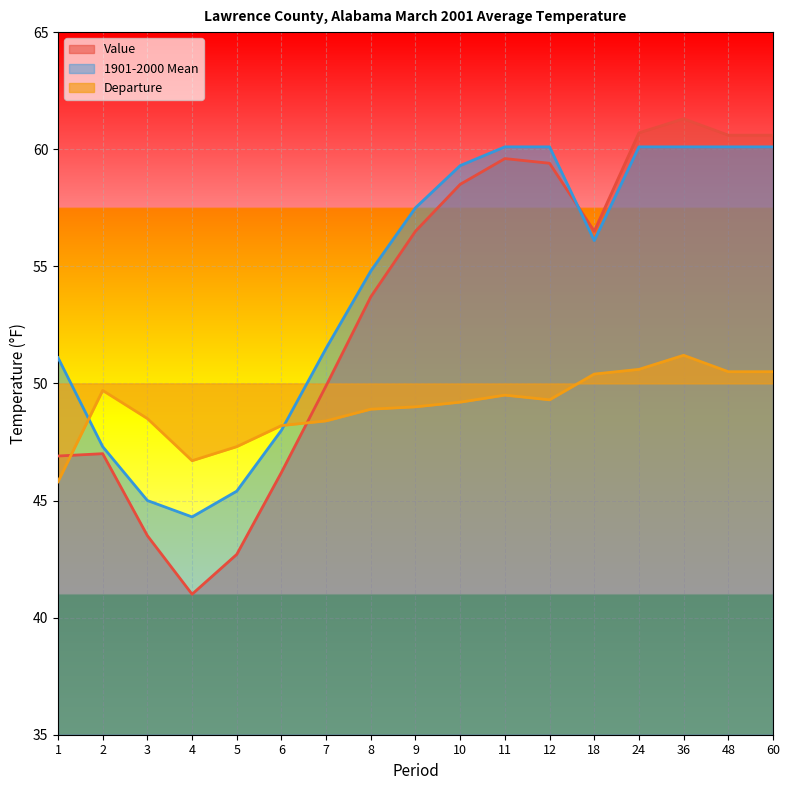

Is it true that Value equals 49.9 at 7?

True